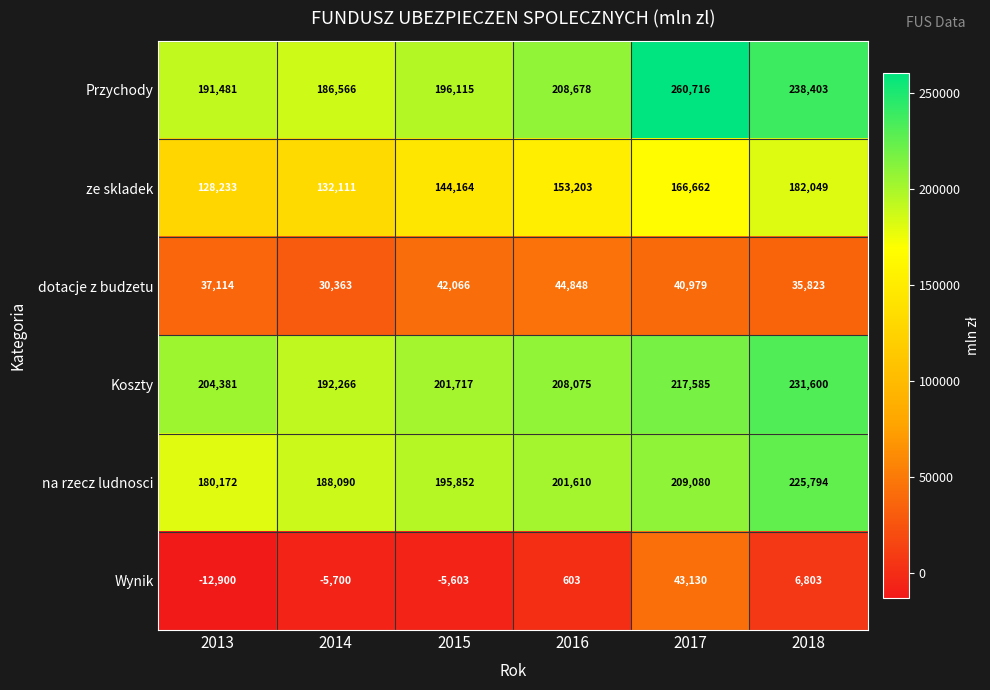

Which series changed the most between 2015 and 2017?

Przychody